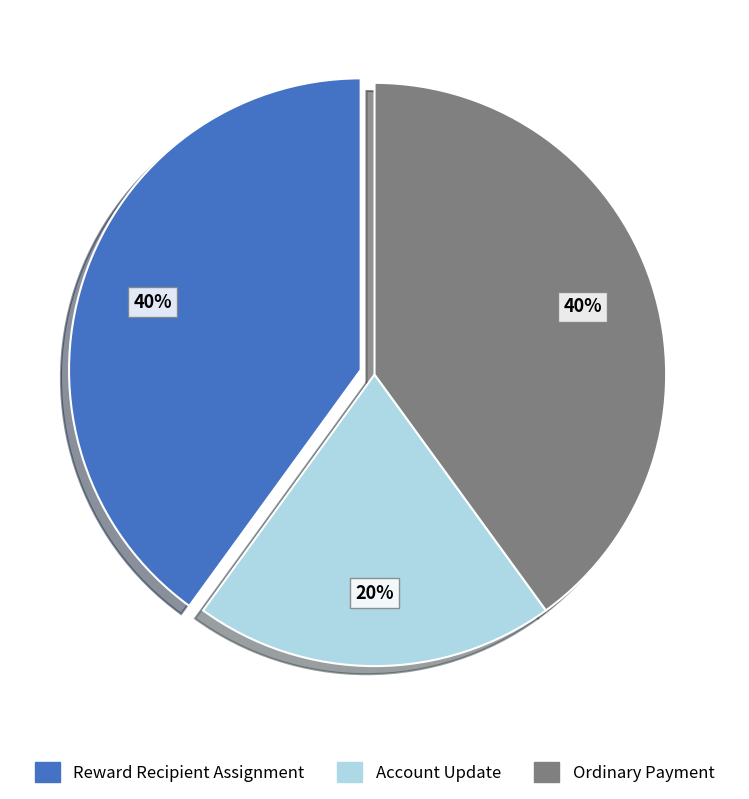

Is there any slice that represents more than half of the pie?

No